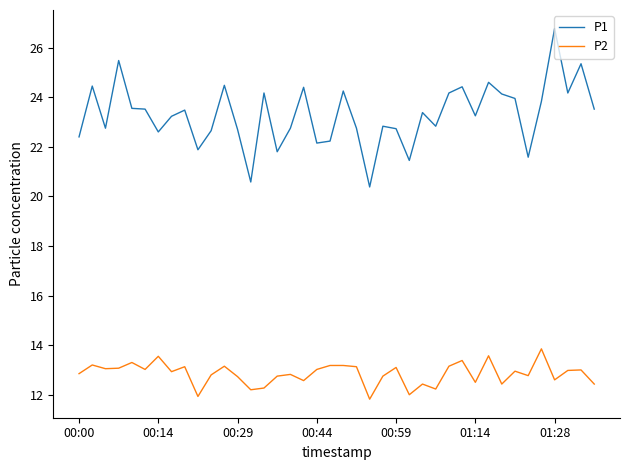

Which series has the largest total across all categories?

P1